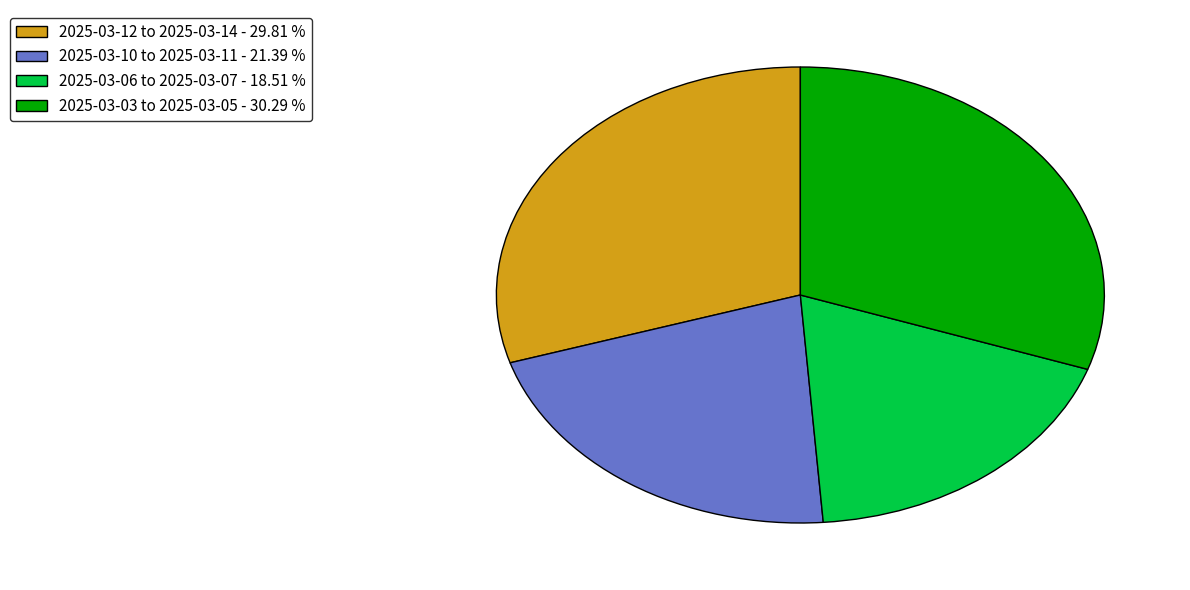

Does 2025-03-10 to 2025-03-11 - 21.39 % account for over 50% of the chart?

No